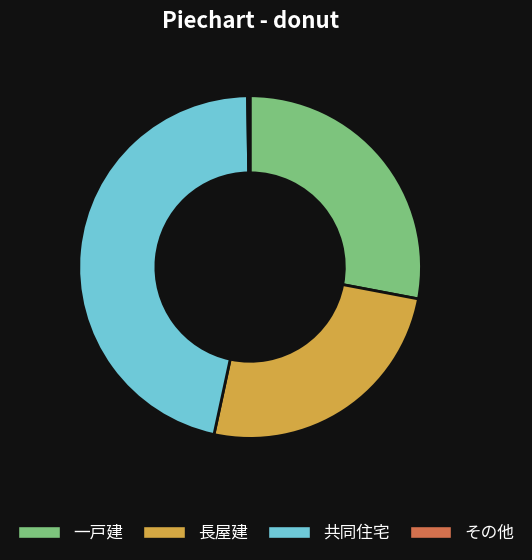

Is the sum of 共同住宅 and 長屋建 greater than half?

Yes